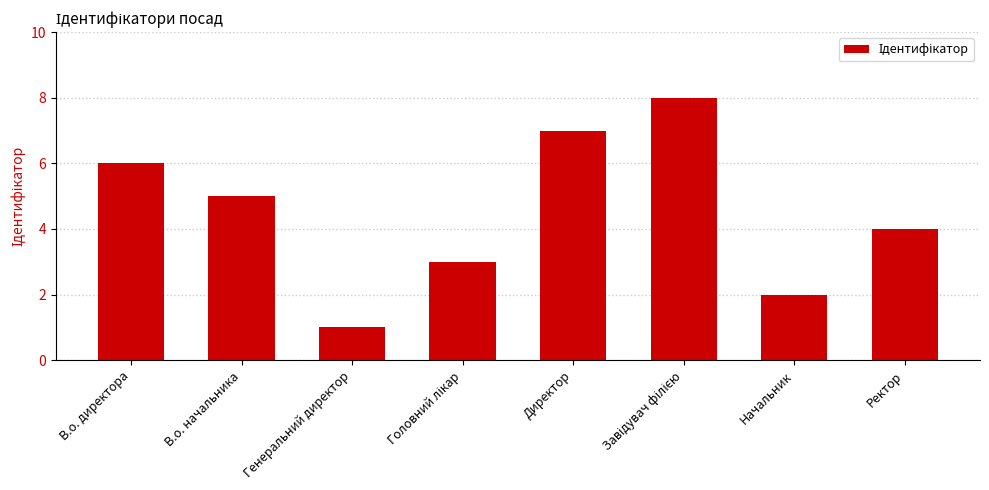

What is the difference between the maximum and minimum values?

7